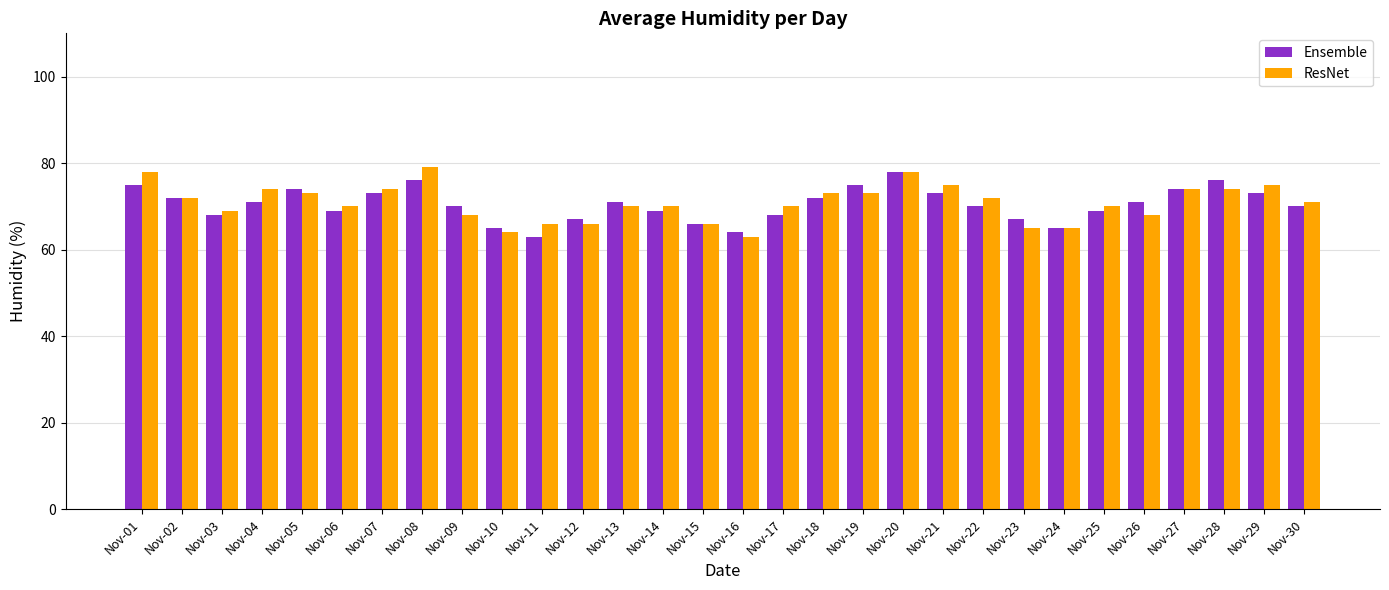

Rank the series by their maximum value, from highest to lowest.

ResNet, Ensemble